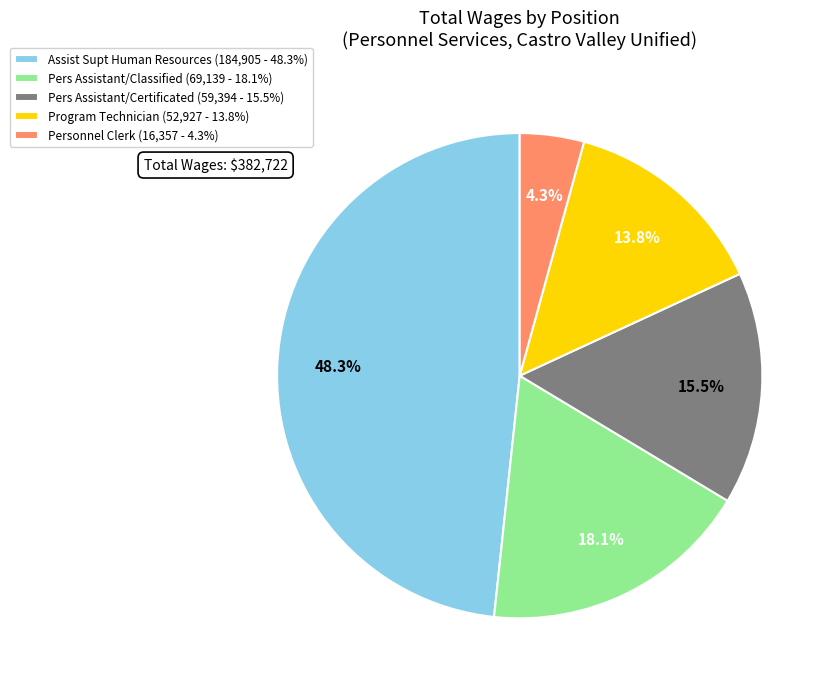

Which category has the biggest portion of the pie?

Assist Supt Human Resources